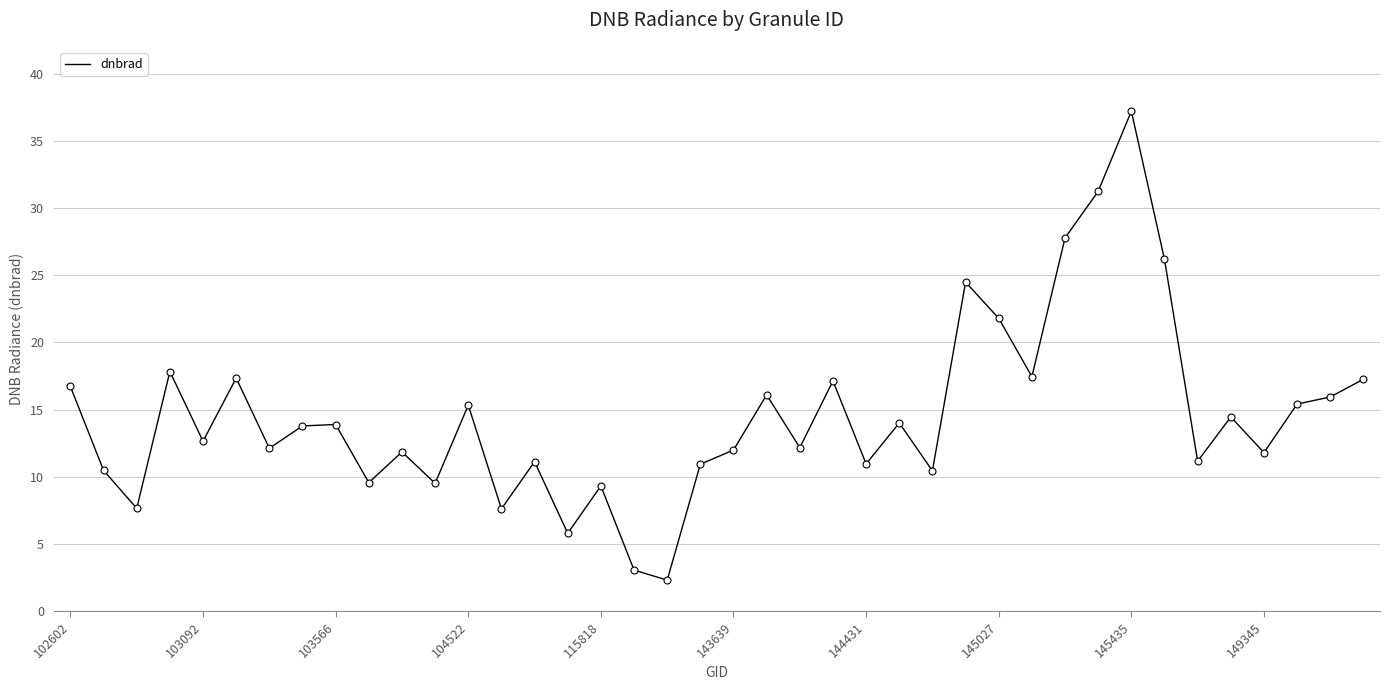

What is the difference between the maximum and minimum values?

34.9